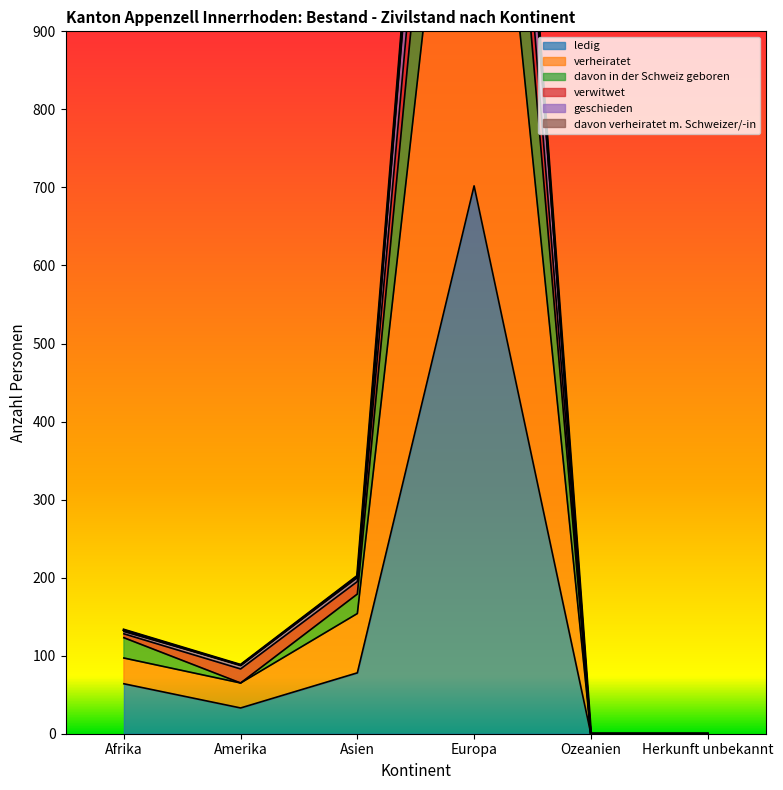

What are all the series names shown in the legend?

ledig, verheiratet, davon in der Schweiz geboren, verwitwet, geschieden, davon verheiratet m. Schweizer/-in